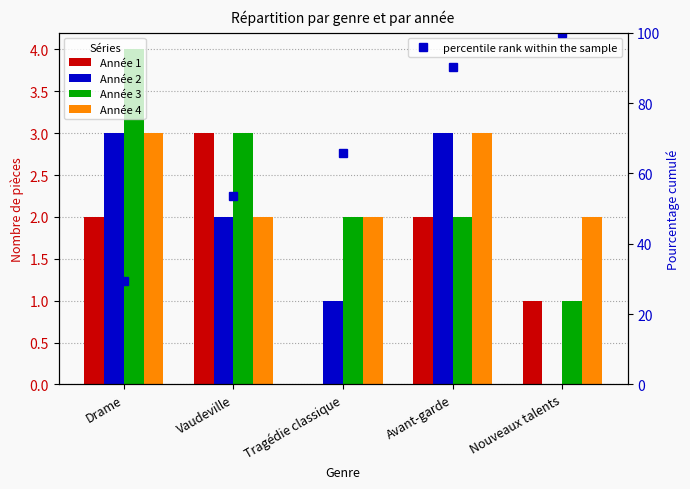

Is the value of percentile rank within the sample at Vaudeville greater than the value of Année 3 at Tragédie classique?

Yes